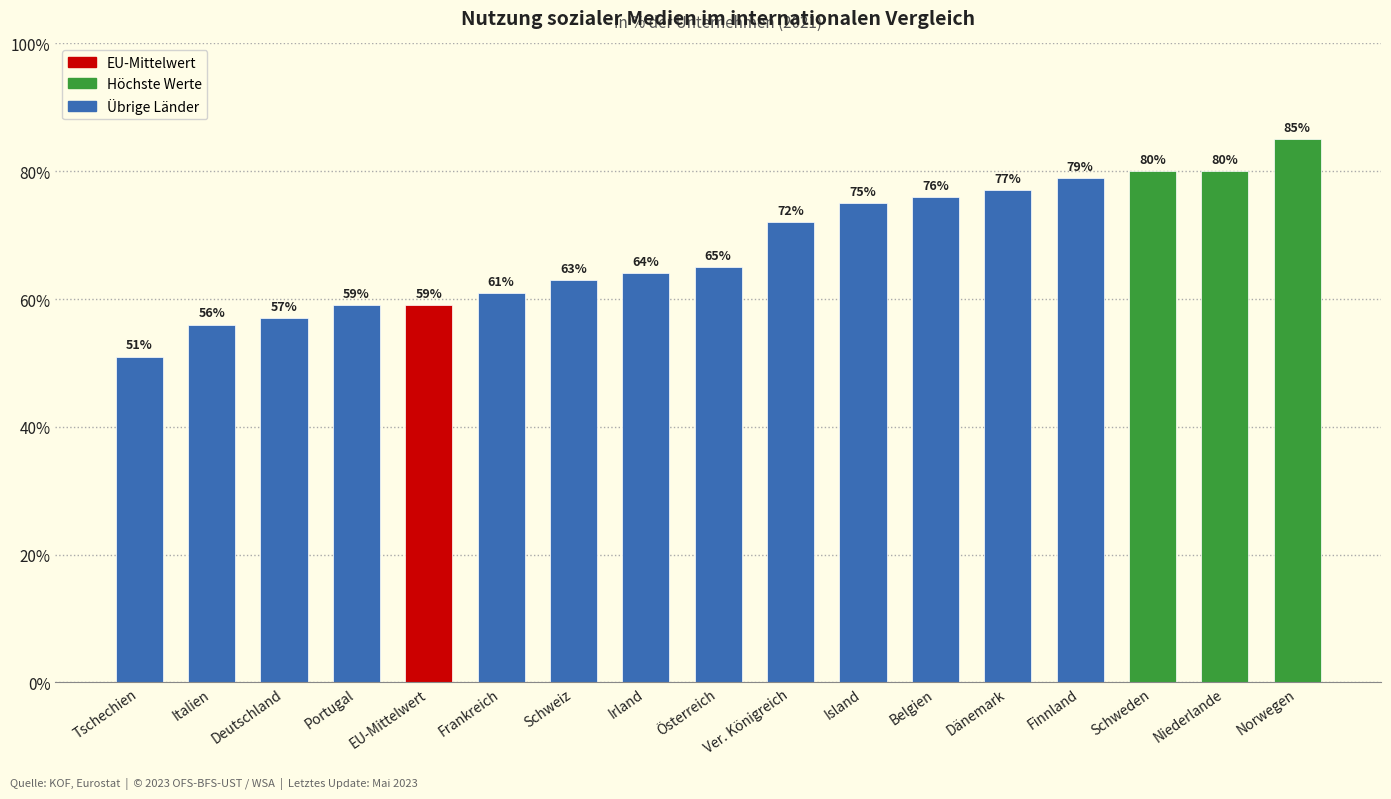

How many data points are less than 65?

8